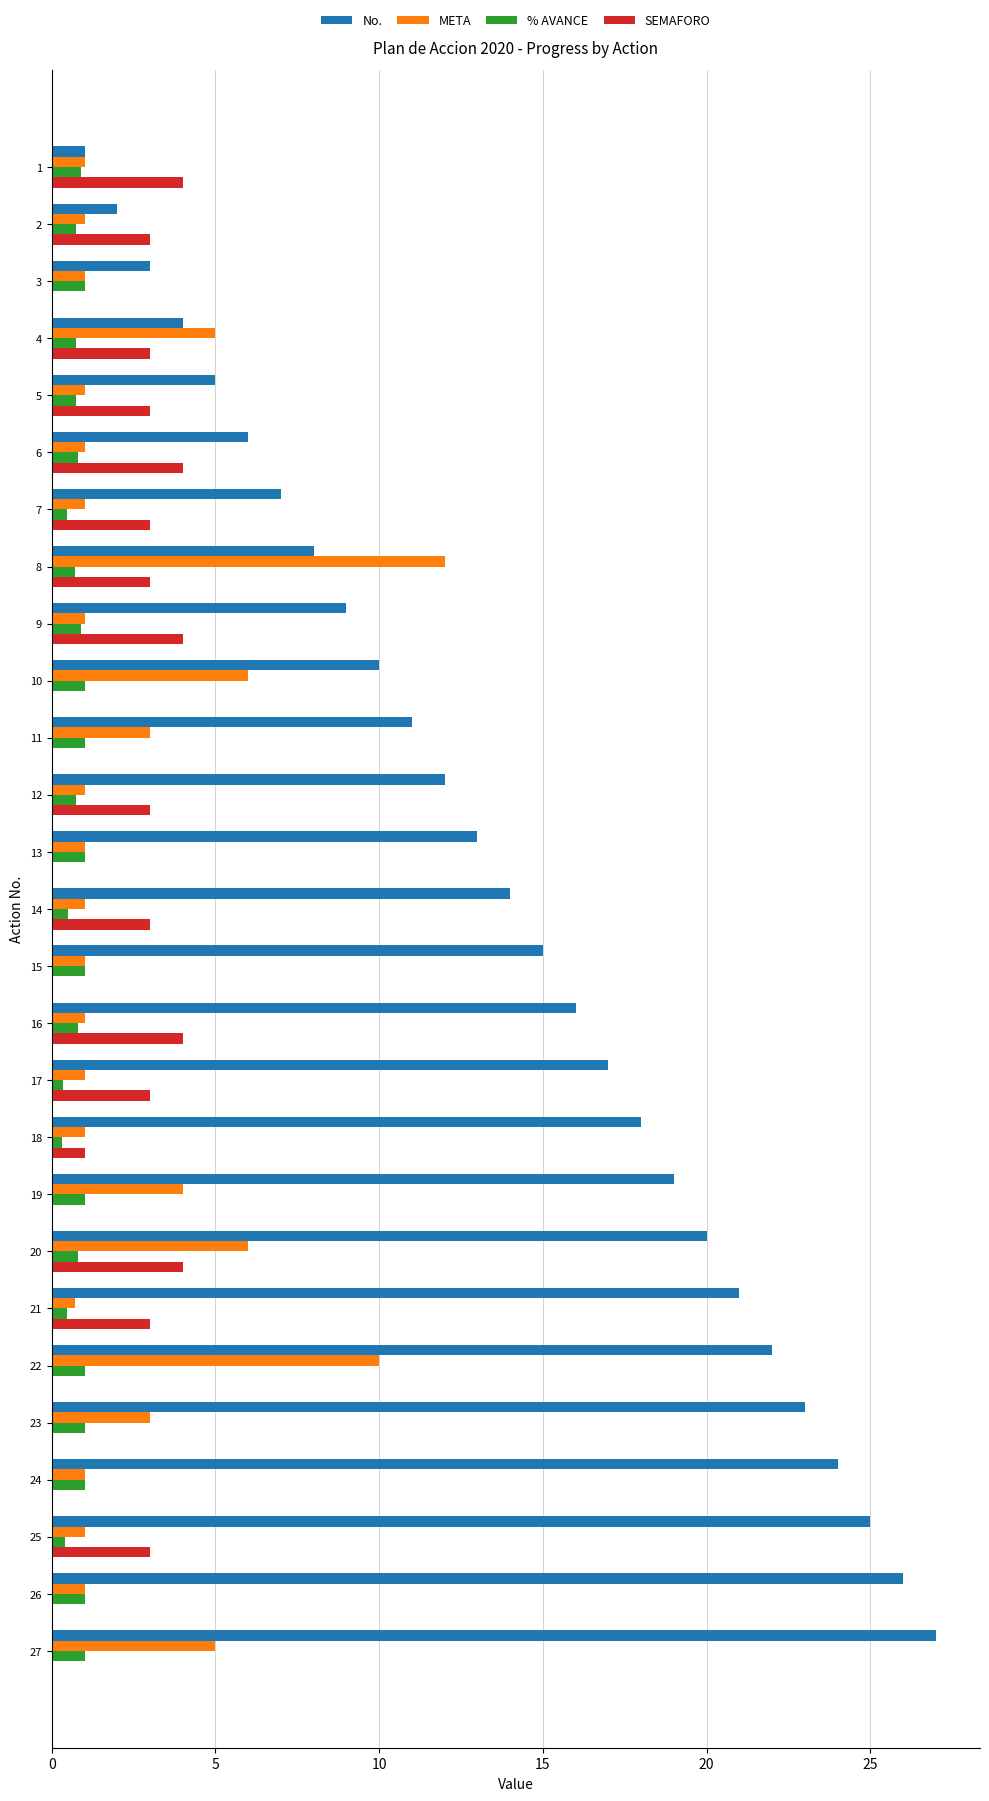

What is the approximate value of No. at 24?

24.0